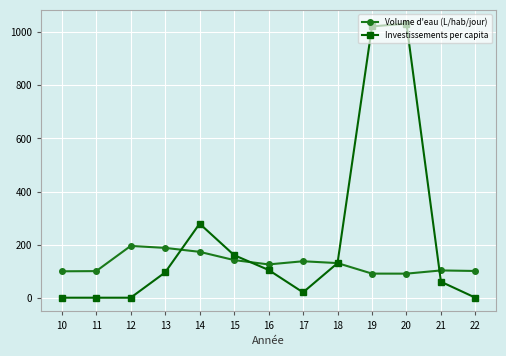

What is the value of the Volume d'eau (L/hab/jour) point at the 13th from the left?

100.7